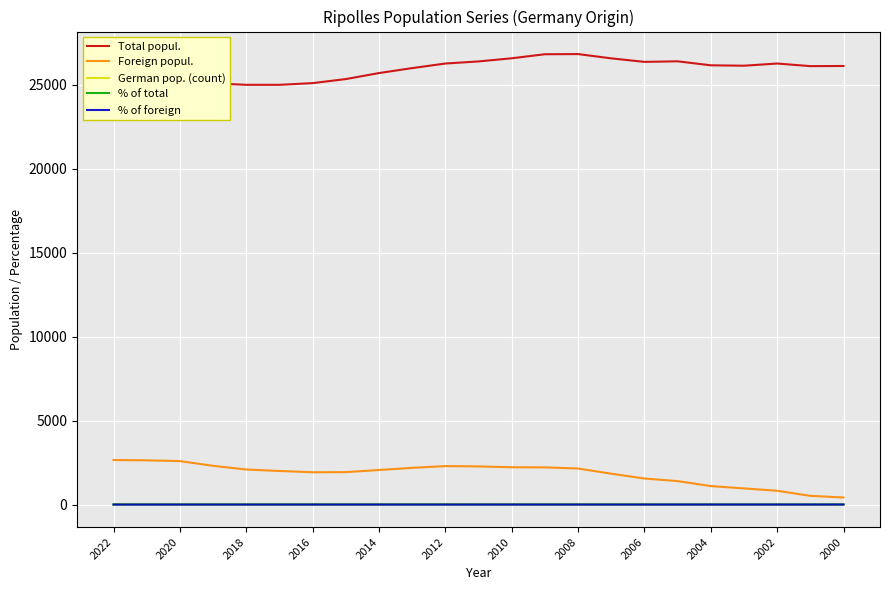

At how many categories does at least one series exceed 651?

23